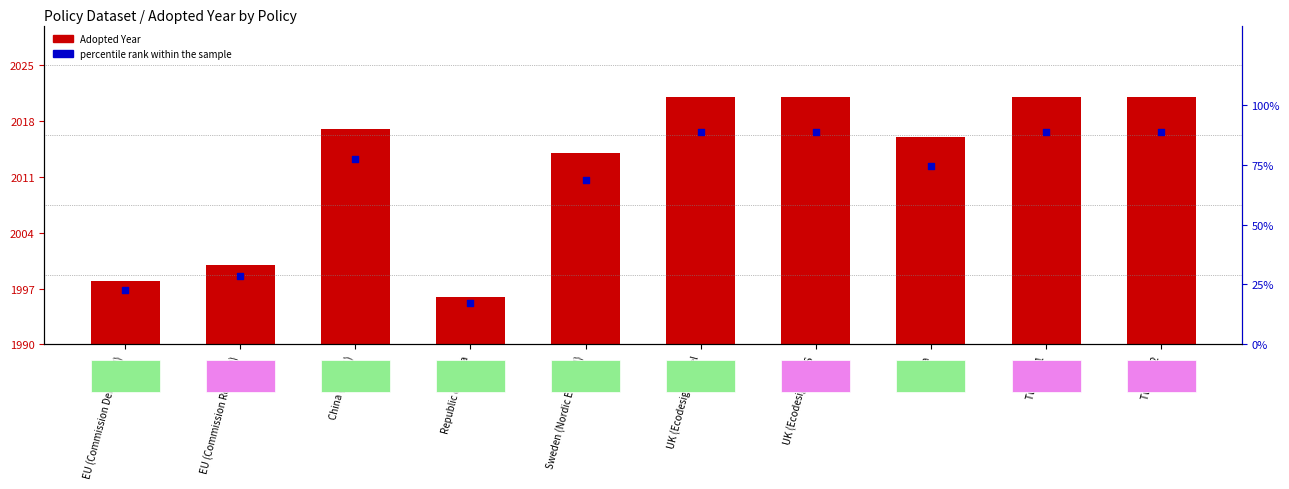

At how many categories does at least one series exceed 9?

10